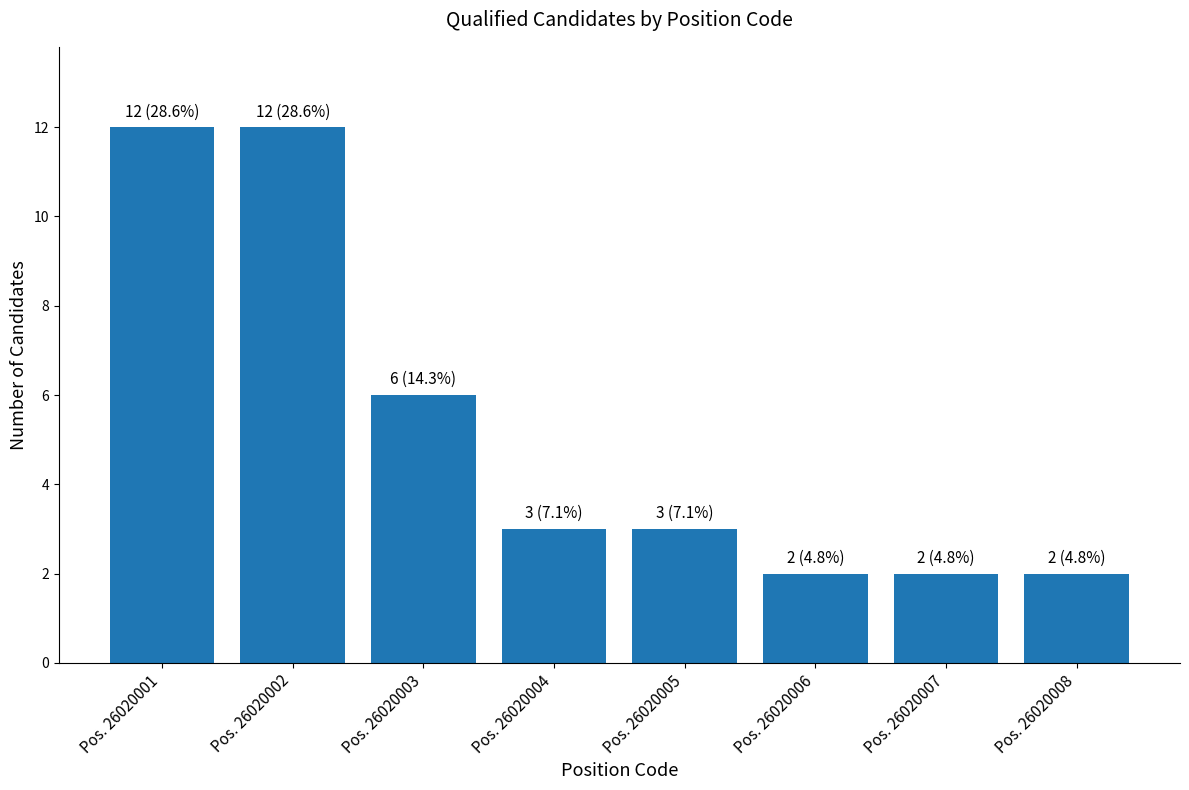

How many values are between 2 and 12?

8